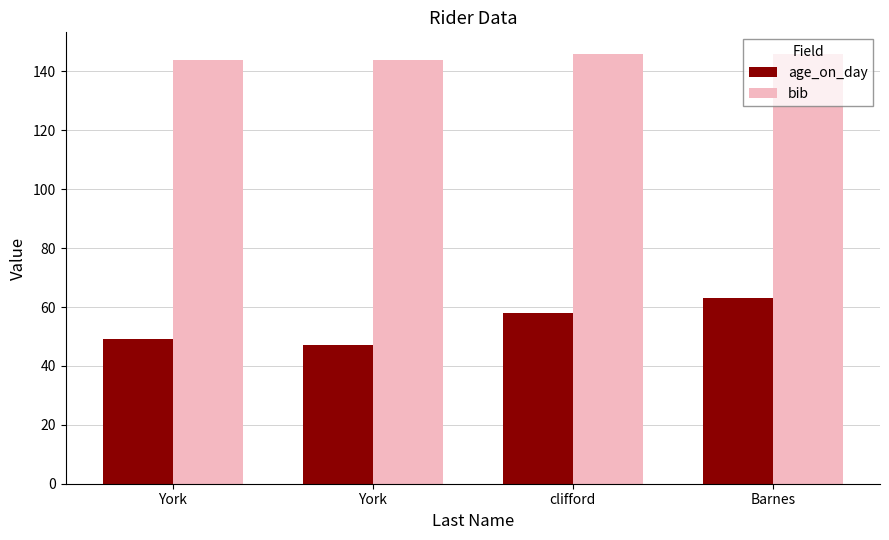

What is the difference between the maximum and minimum values in the age_on_day series?

16